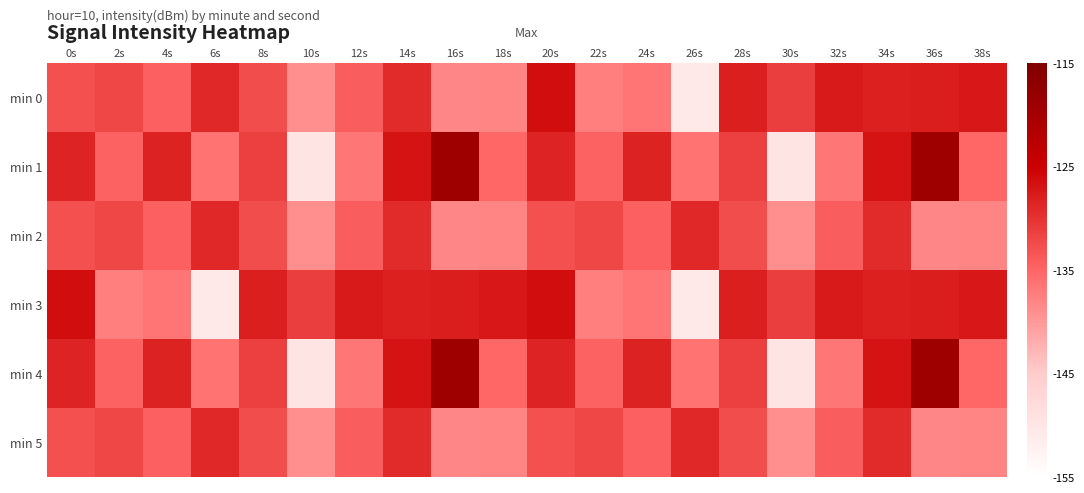

Which series has the largest range (max minus min)?

min 1